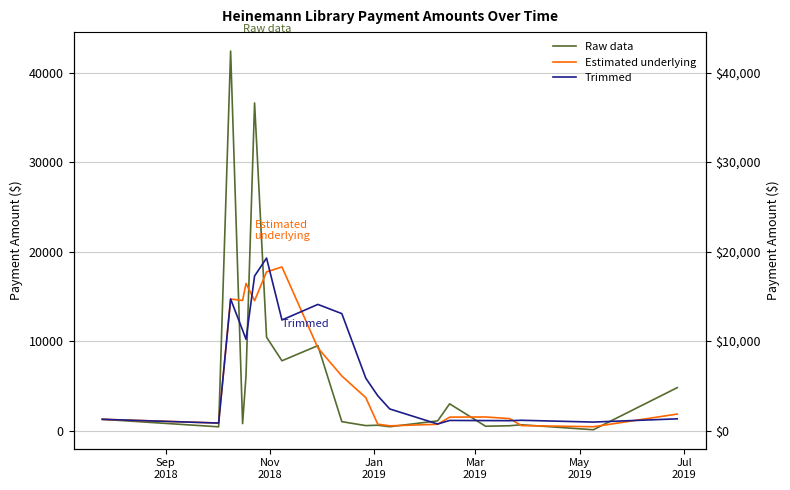

Rank the series by their average value, from lowest to highest.

Estimated underlying, Raw data, Trimmed